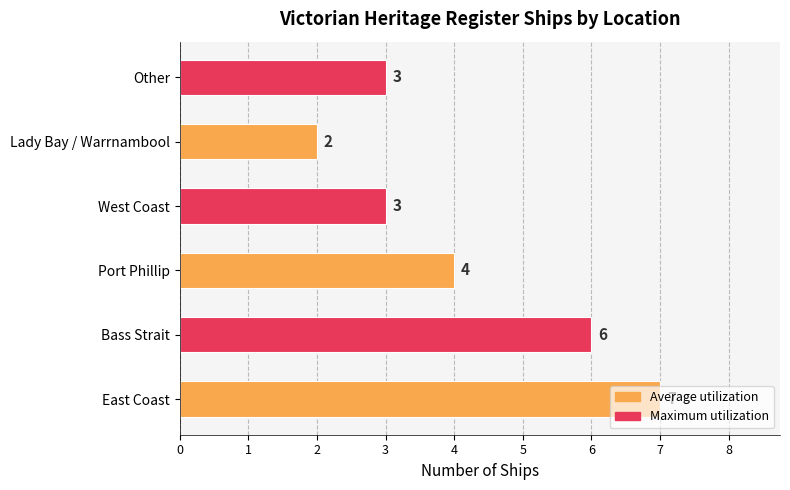

Which category has the highest value across all series?

East Coast